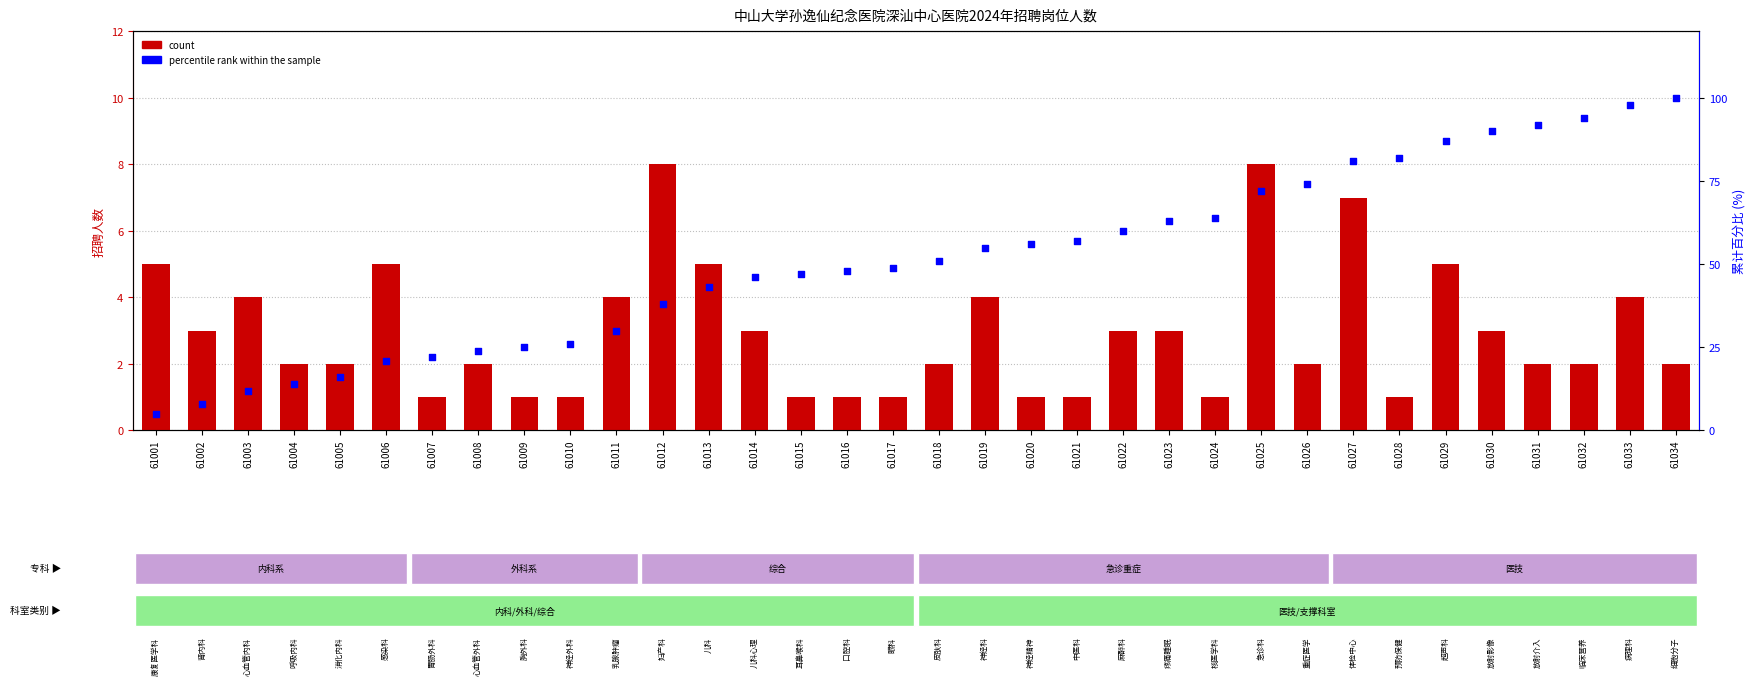

At how many categories does at least one series exceed 77?

8